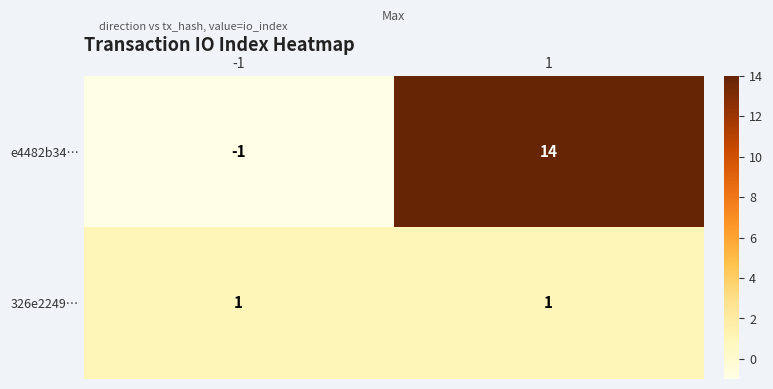

How many series are shown in this chart?

2